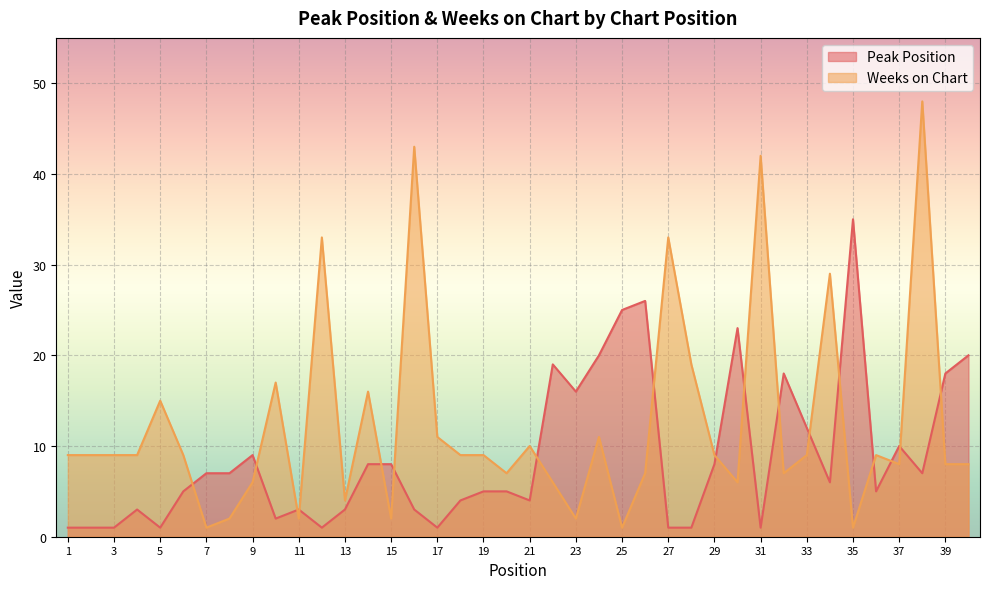

Is it true that Weeks on Chart equals 1 at 25?

True